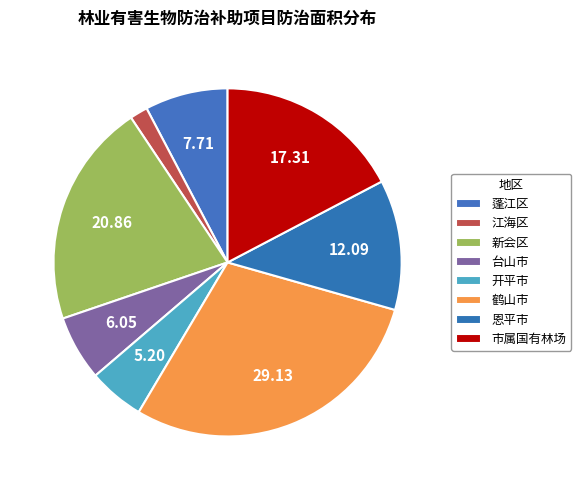

How many slices are in this pie chart?

8